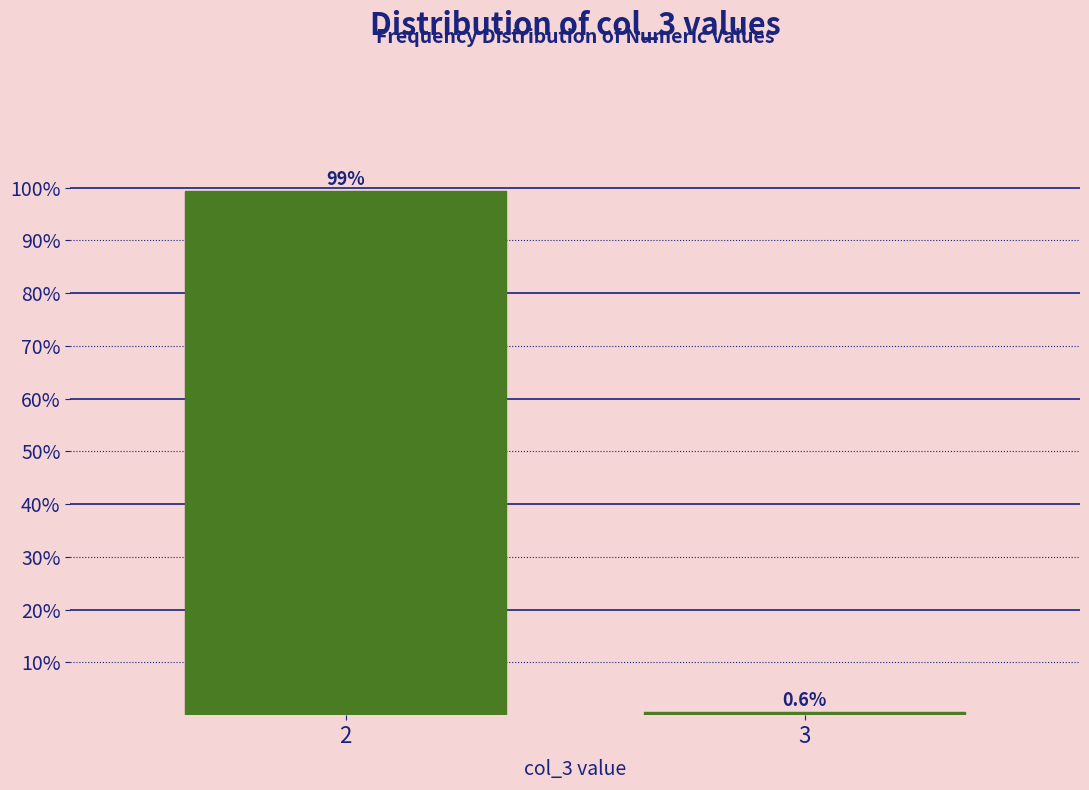

Reading left to right, transcribe all the data shown in this chart.

99.4	0.6